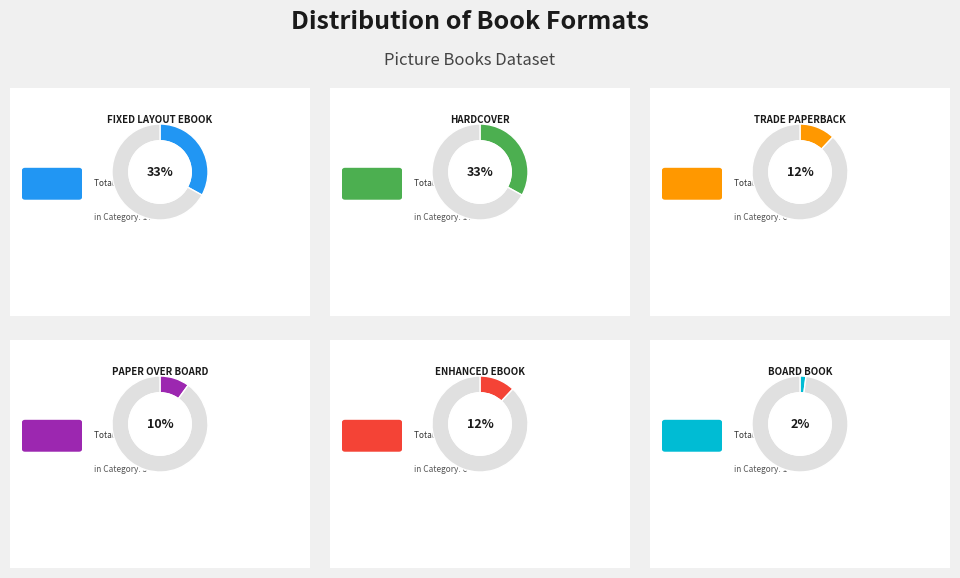

Between Fixed Layout eBook and Trade Paperback, which is larger?

Fixed Layout eBook